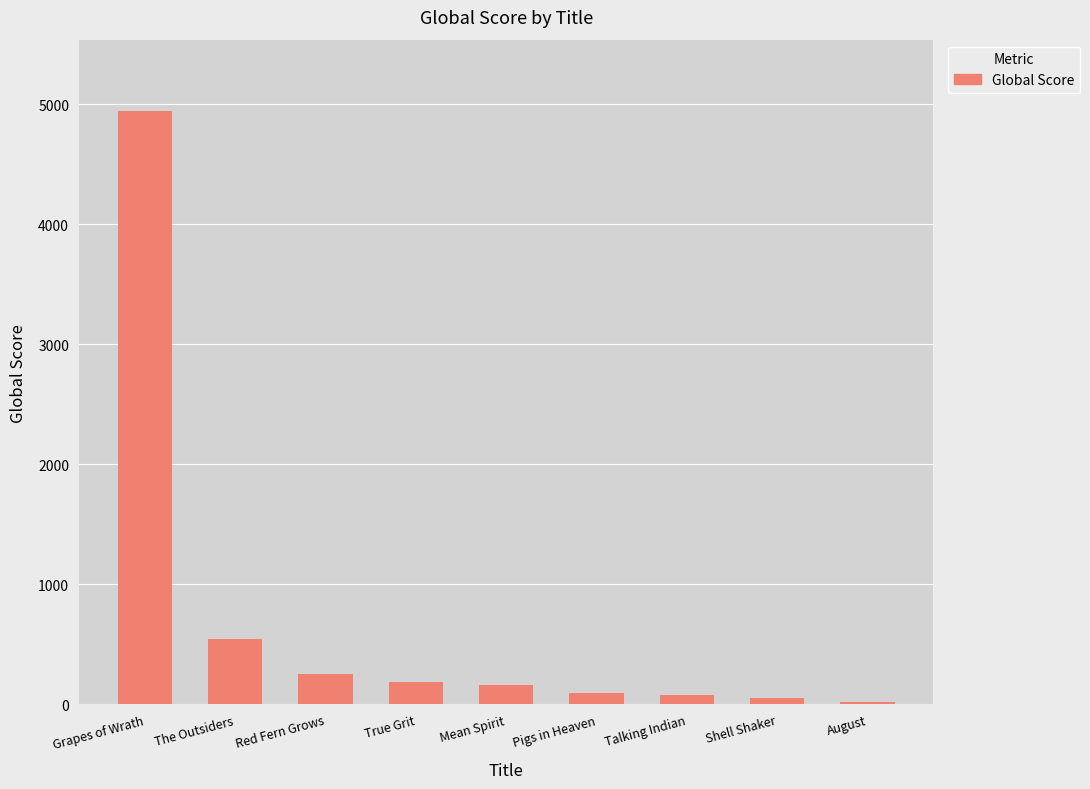

What is the change in value from Grapes of Wrath to Red Fern Grows?

-4689